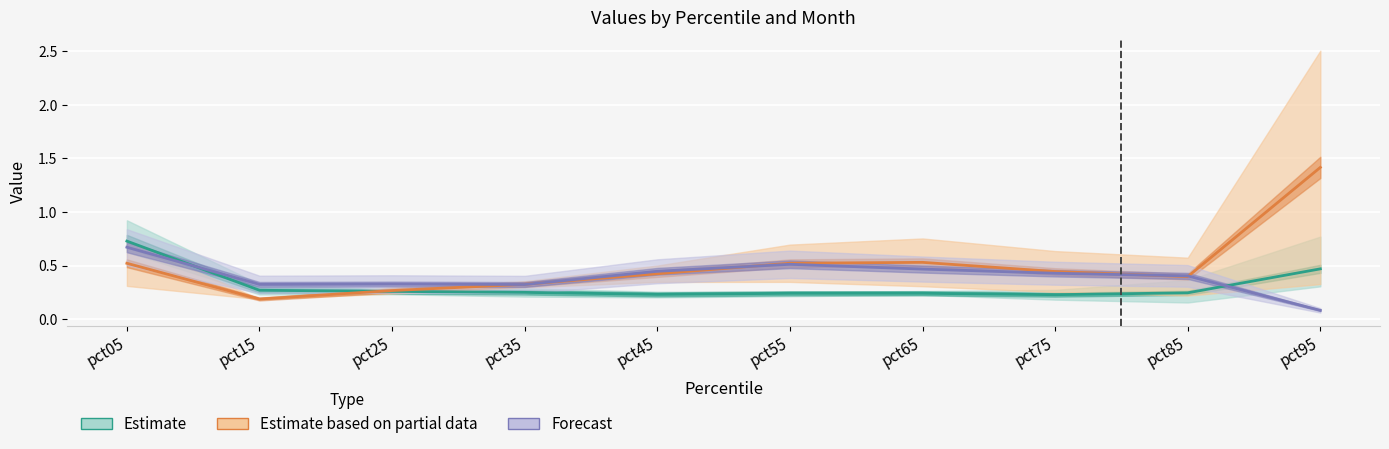

Reading left to right, list all the values displayed in this chart.

Estimate: pct05=0.7	pct15=0.3	pct25=0.3	pct35=0.2	pct45=0.2	pct55=0.2	pct65=0.2	pct75=0.2	pct85=0.2	pct95=0.5
Estimate based on partial data: pct05=0.5	pct15=0.2	pct25=0.3	pct35=0.3	pct45=0.4	pct55=0.5	pct65=0.5	pct75=0.4	pct85=0.4	pct95=1.4
Forecast: pct05=0.7	pct15=0.3	pct25=0.3	pct35=0.3	pct45=0.4	pct55=0.5	pct65=0.5	pct75=0.4	pct85=0.4	pct95=0.1